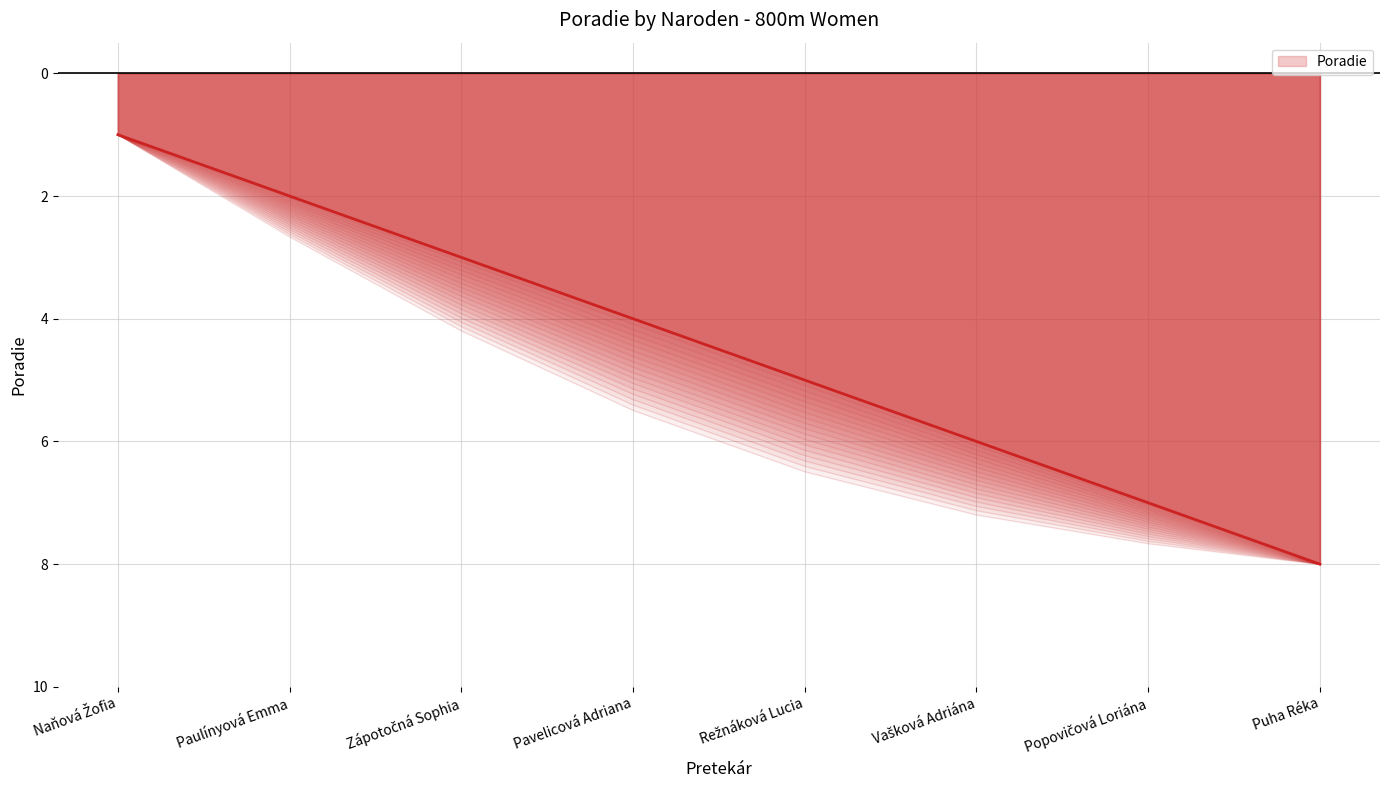

What is the label of the 6th point from the right?

Zápotočná Sophia